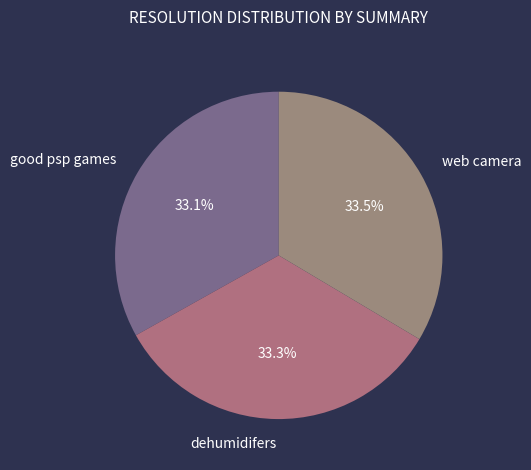

The dehumidifers slice represents 23% of the pie. True or false?

False